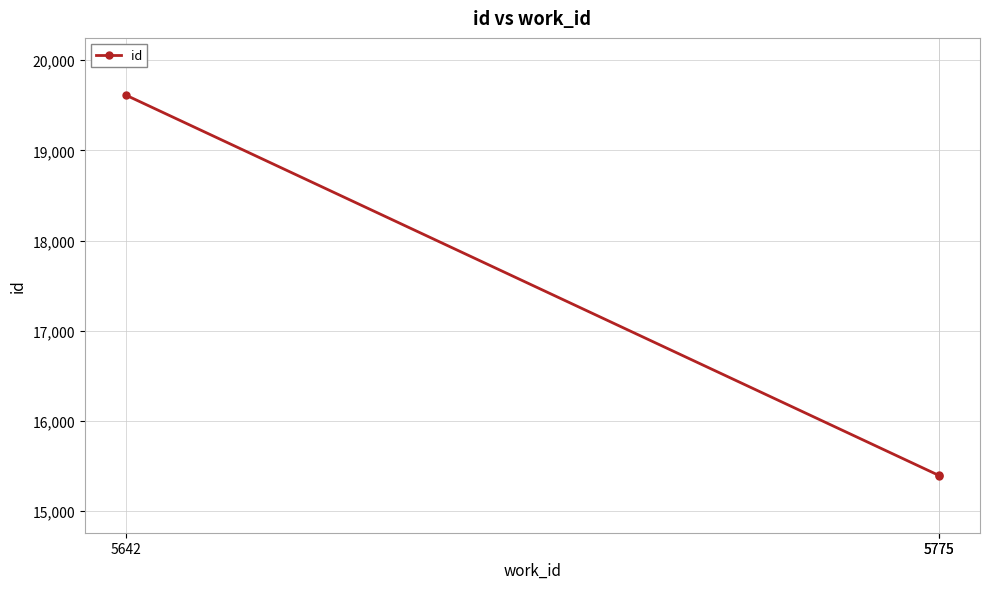

What is the sum of the values at 5642 and 5775?

35009